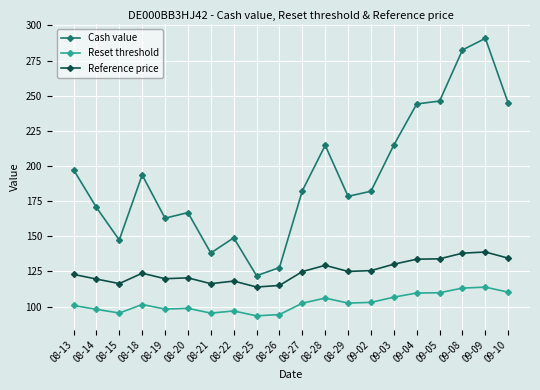

Rank the series at 08-19 from highest to lowest value.

Cash value, Reference price, Reset threshold